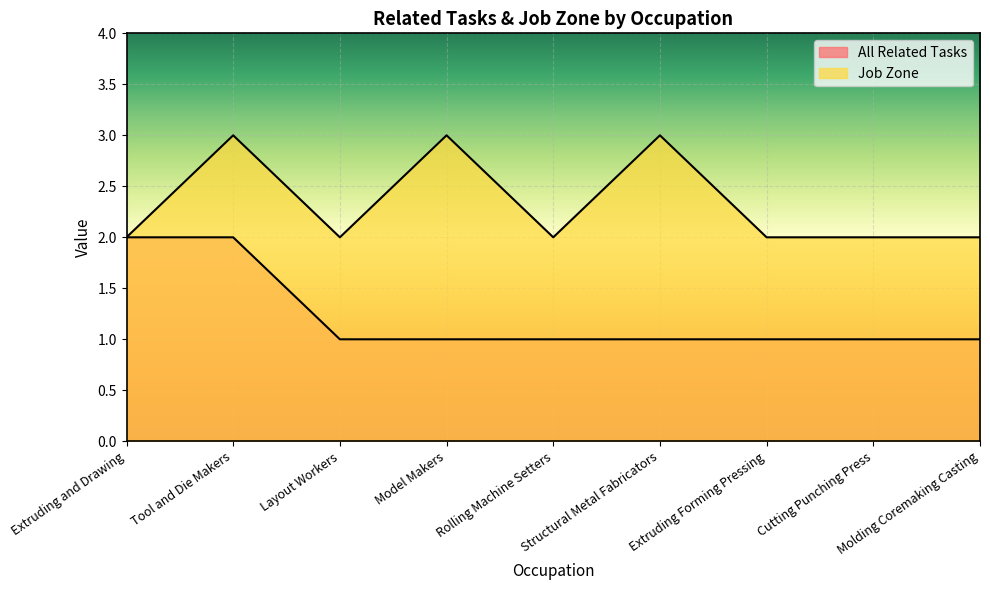

What is the maximum value for Job Zone?

3